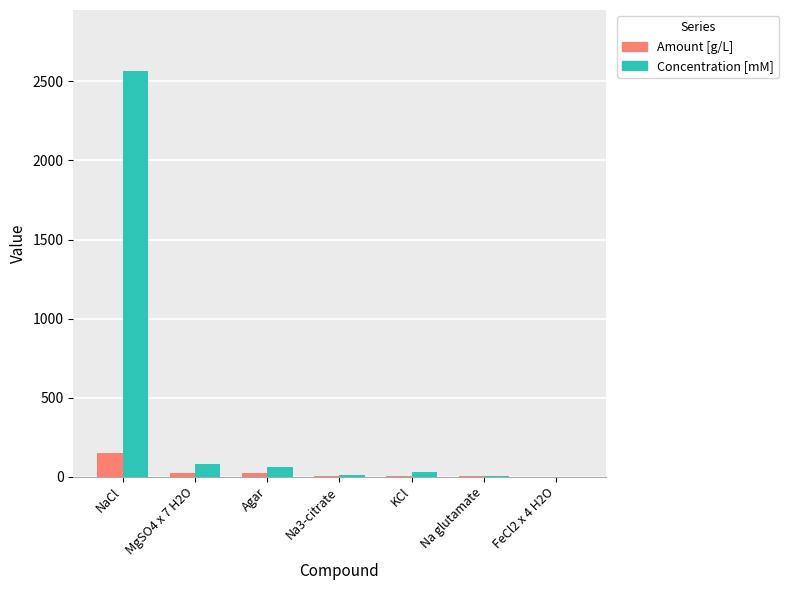

What is the sum of the Concentration [mM] values at KCl and Na glutamate?

32.7